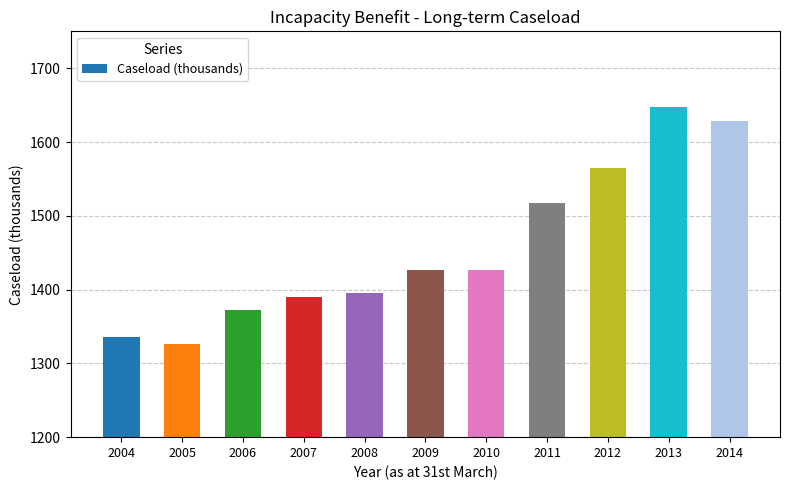

Reading left to right, what are all the values shown in this chart?

2004=1336	2005=1326	2006=1373	2007=1390	2008=1396	2009=1427	2010=1427	2011=1517	2012=1565	2013=1648	2014=1629